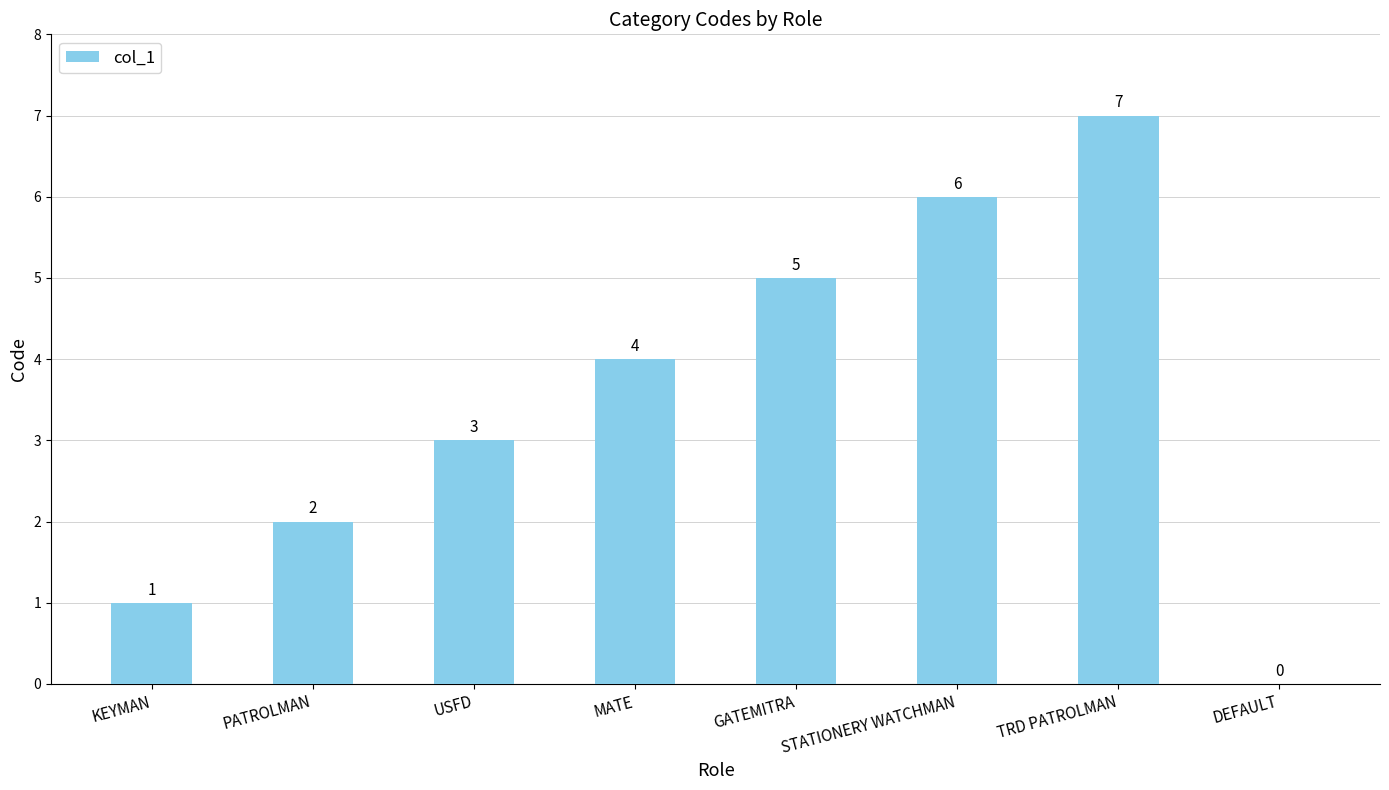

What is the change in value from PATROLMAN to DEFAULT?

-2